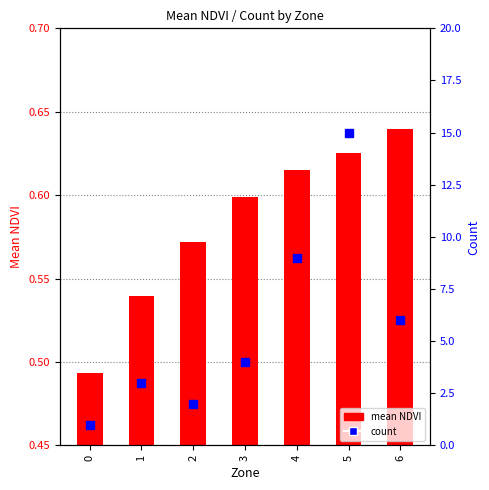

At which label is count closest to 8?

4